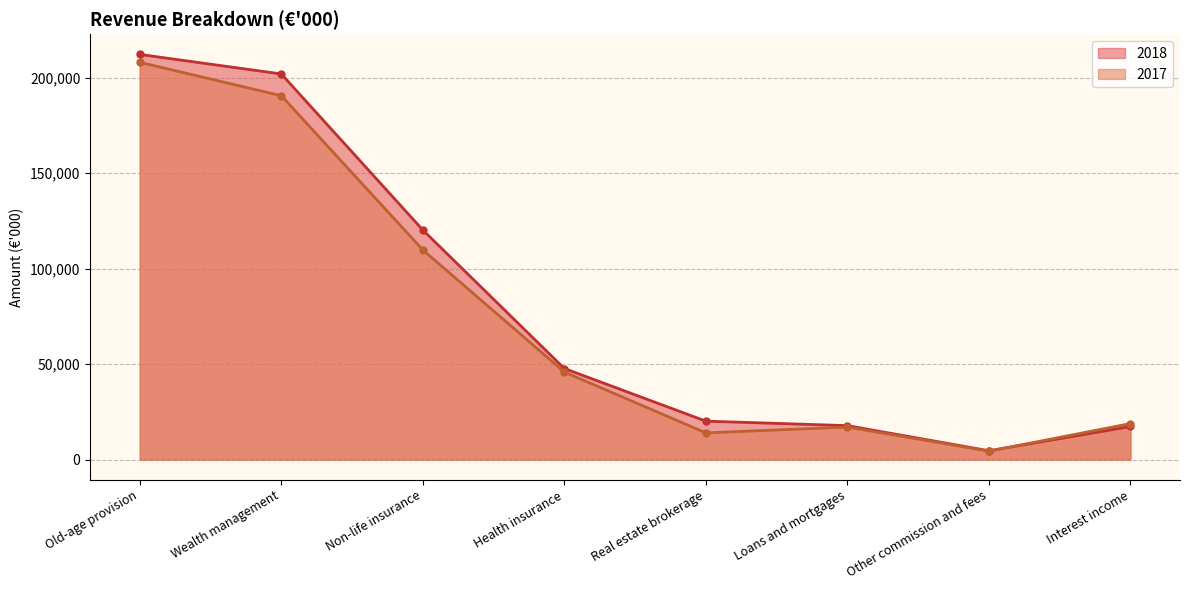

Where does the 2018 series first go above 47707?

Old-age provision